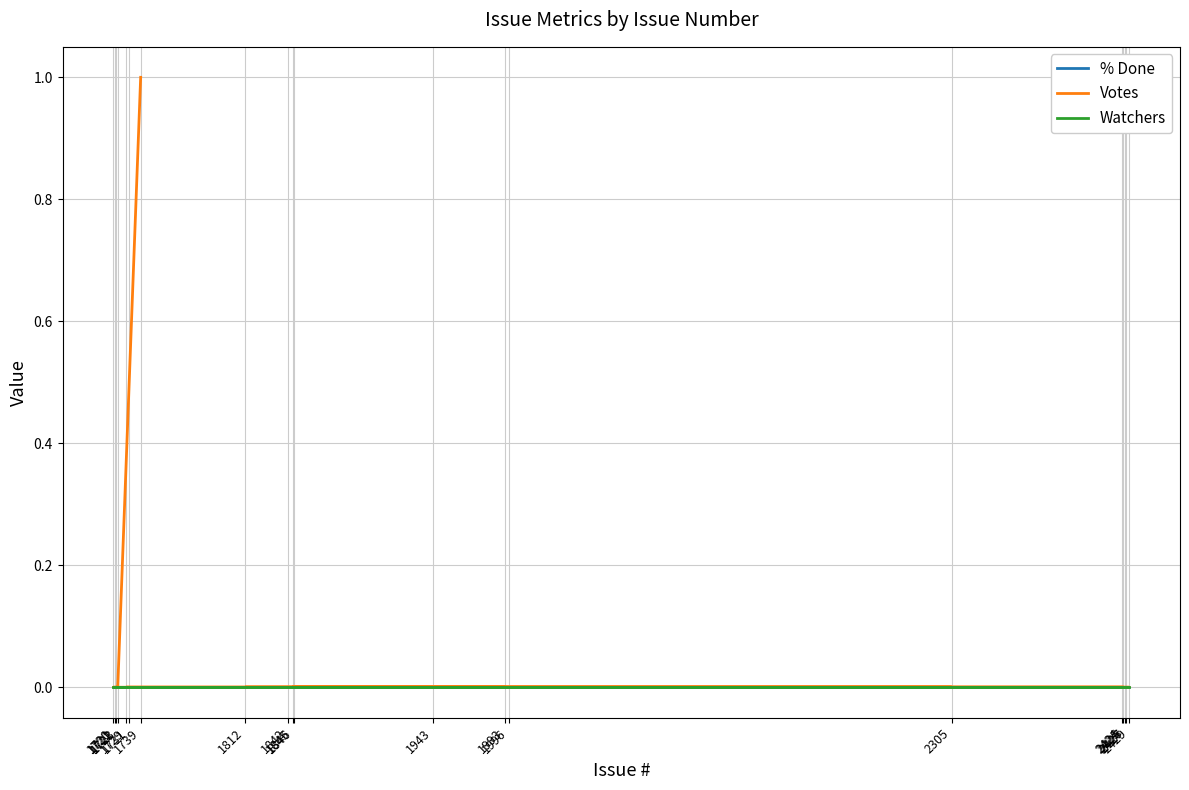

Is this an area chart (filled region under the line)?

No